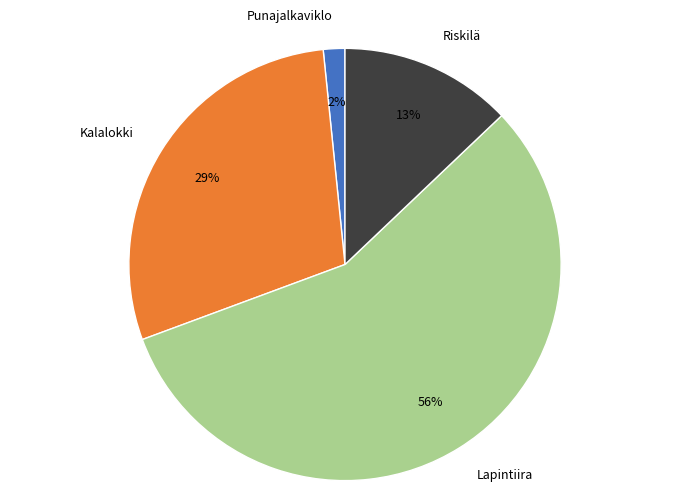

True or false: Lapintiira accounts for 71% of the total.

False